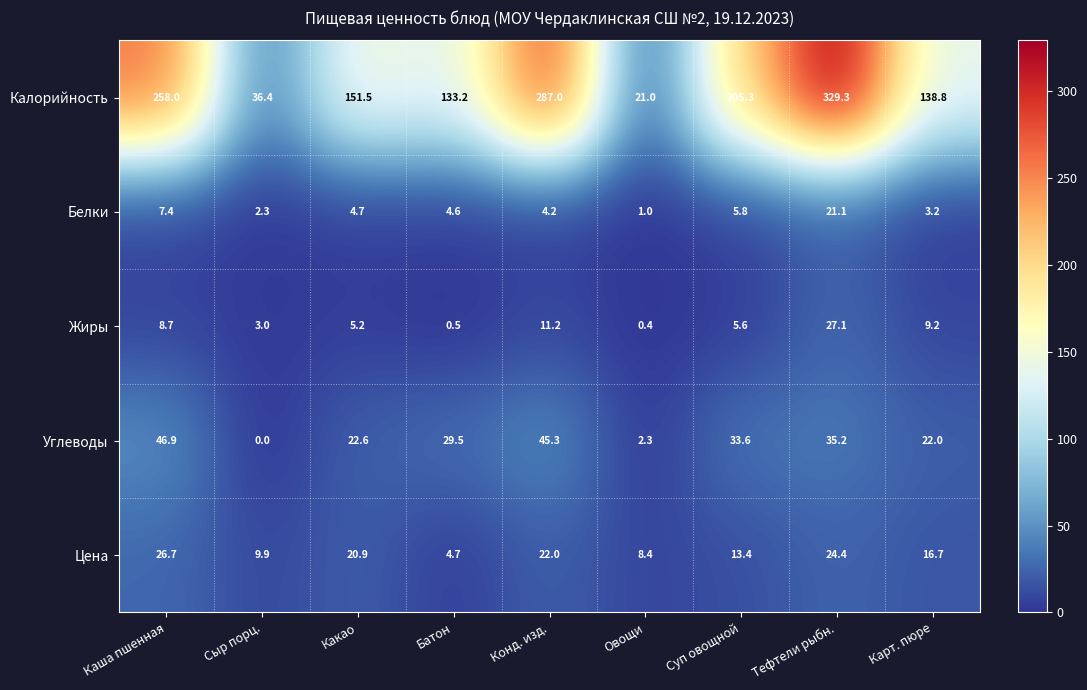

What is the spread (max minus min) of values at Суп овощной?

199.7